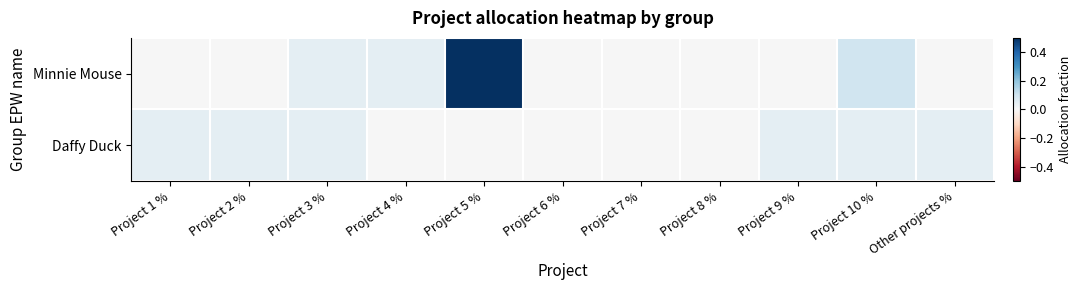

At how many categories does at least one series exceed 0?

8